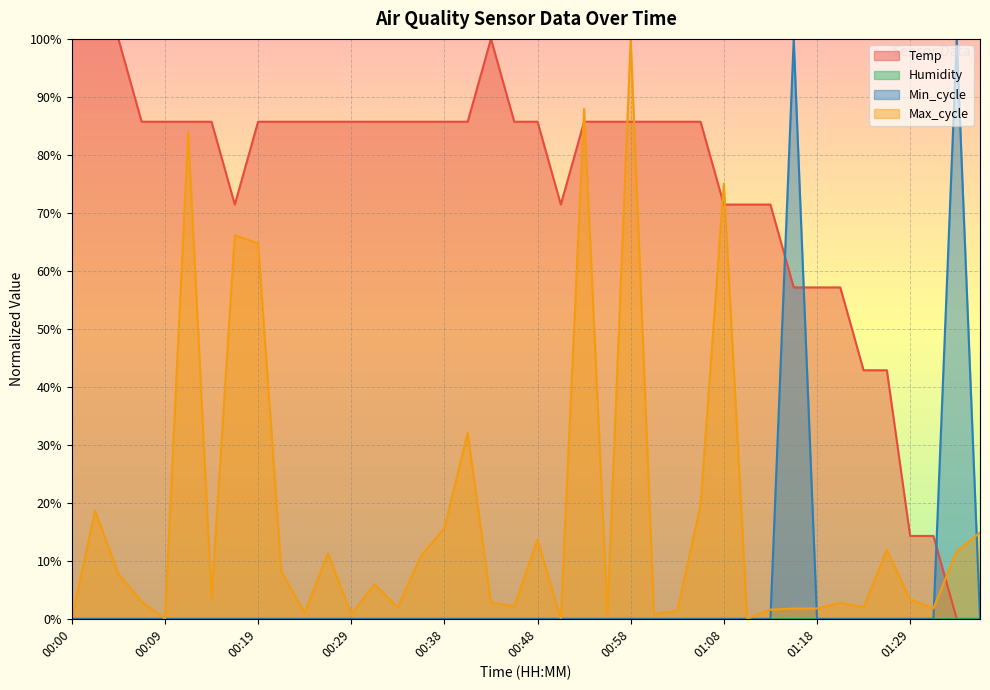

The Min_cycle series shows 0.0 at 00:51. True or false?

True